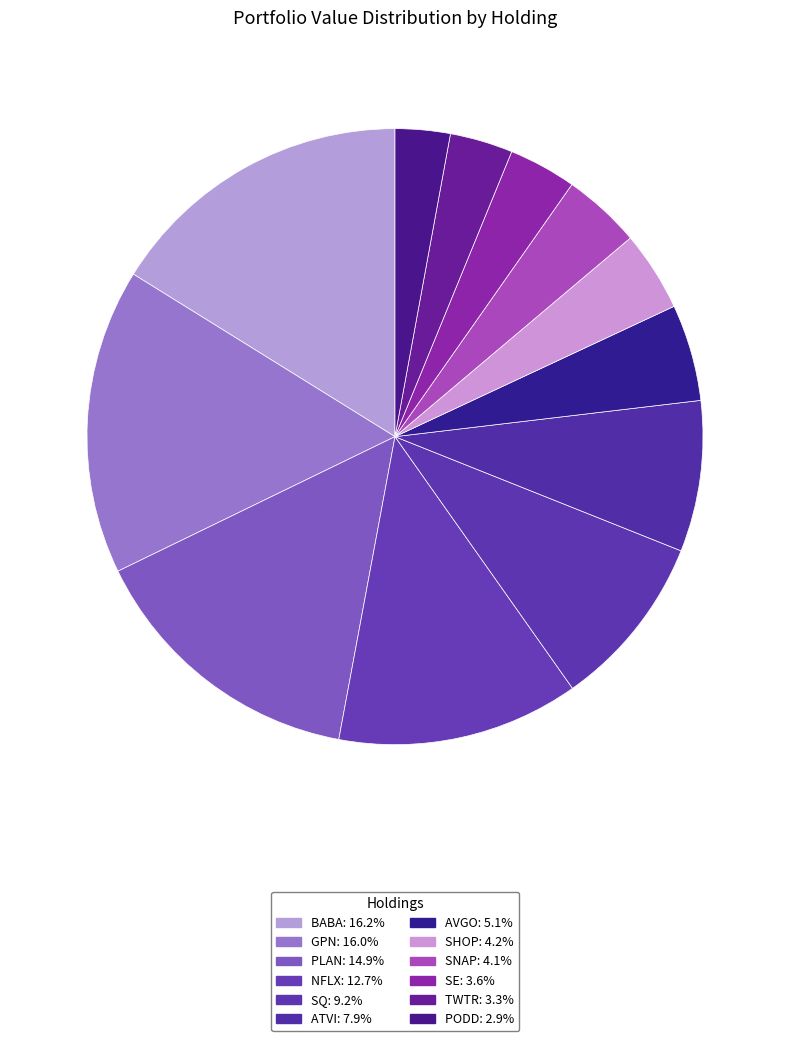

To the nearest percent, what is the combined percentage of AVGO and NFLX?

18%